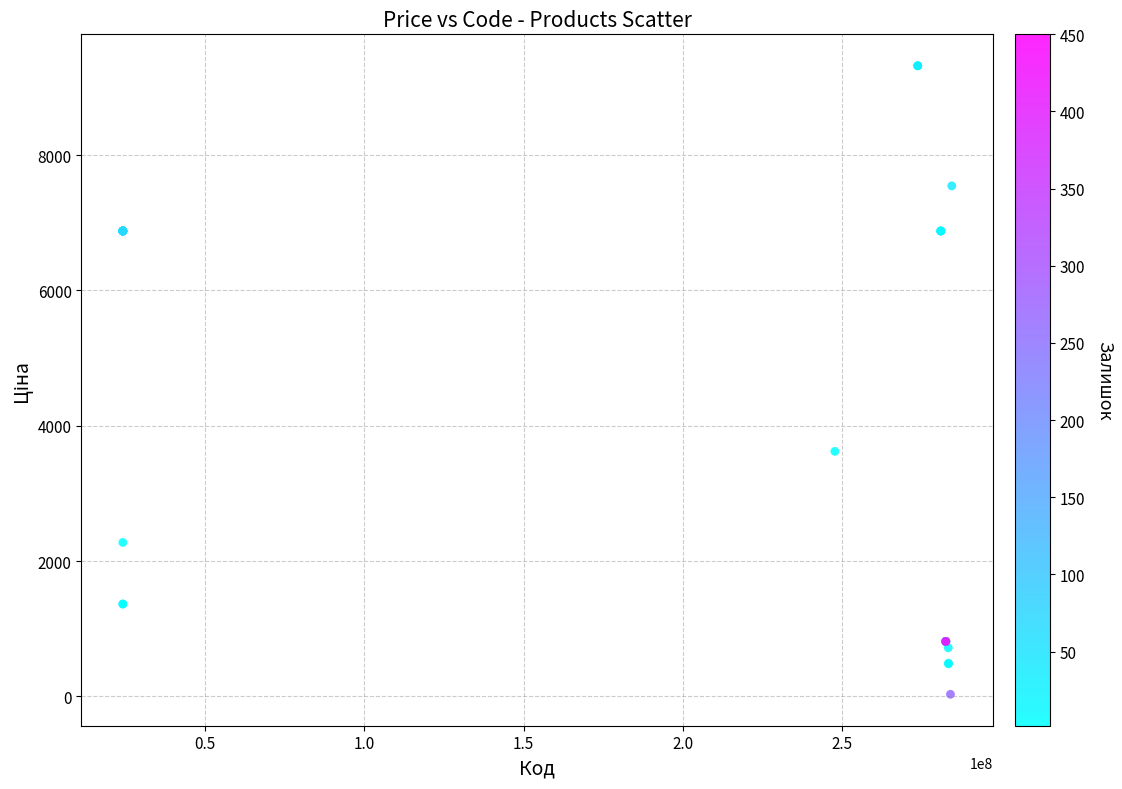

What Y value in the scatter plot is closest to 4676?

3622.2